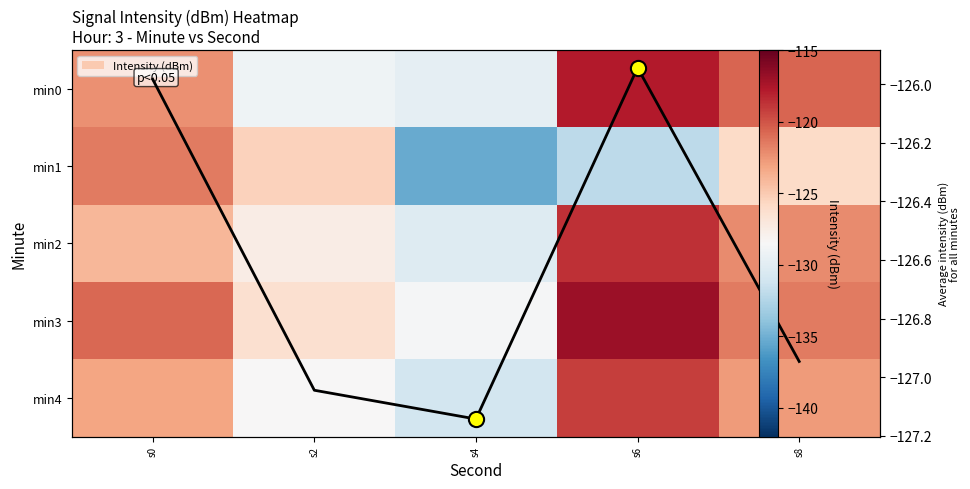

List the series in order of their peak value, lowest first.

1, 4, 2, 0, 3